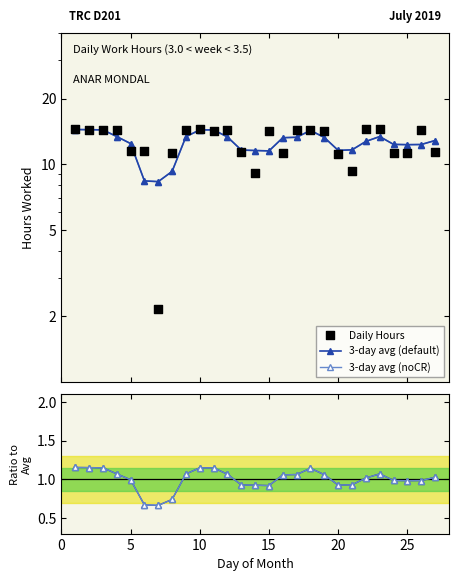

Is the value of 3-day avg (noCR) at 24 greater than the value of Daily Hours at 25?

No